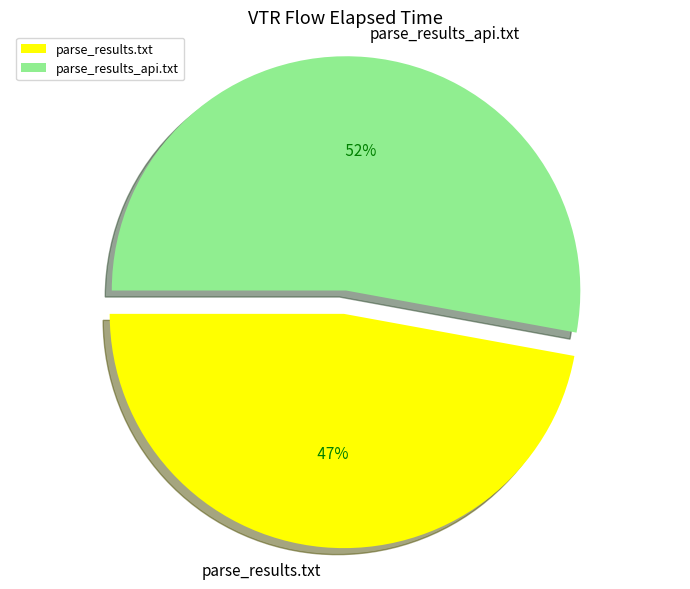

What percentage is the parse_results.txt slice, to the nearest percent?

47%